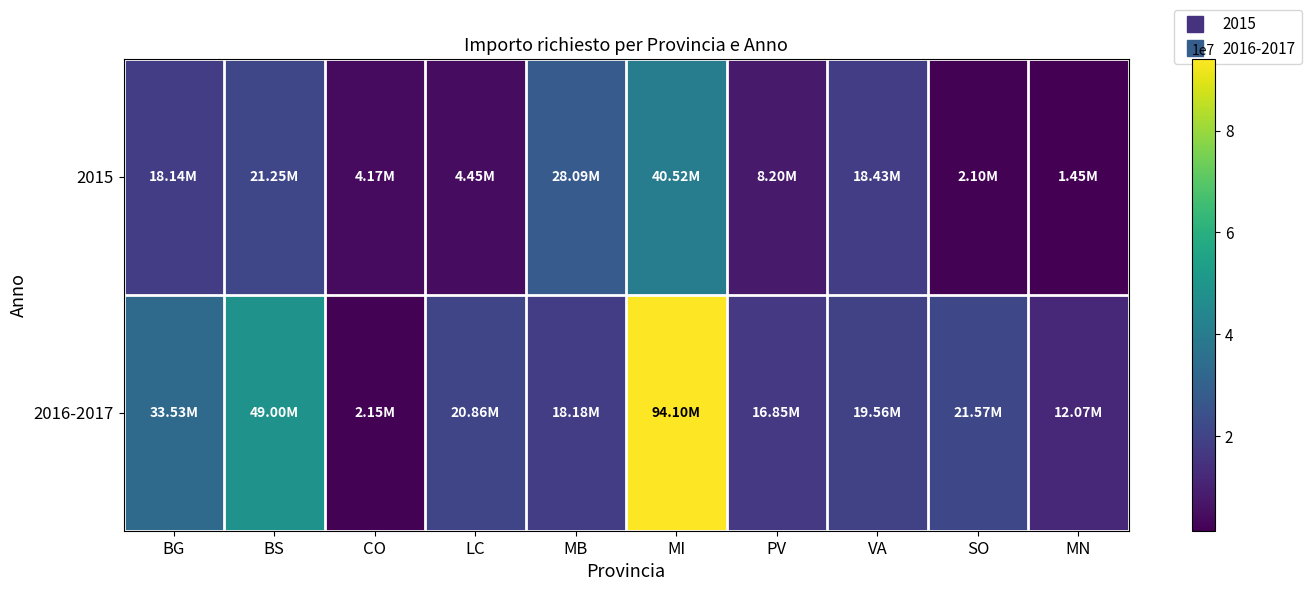

Rank the series at VA from lowest to highest value.

2015, 2016-2017